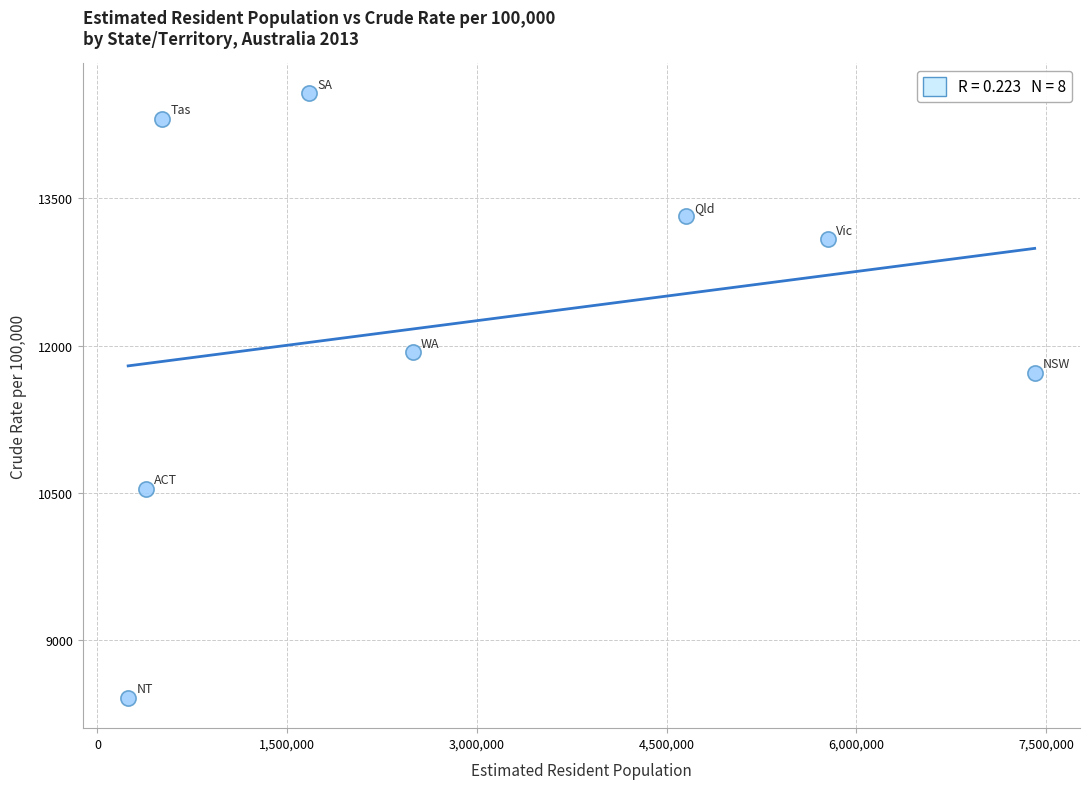

What Y value in the scatter plot is closest to 11490?

11725